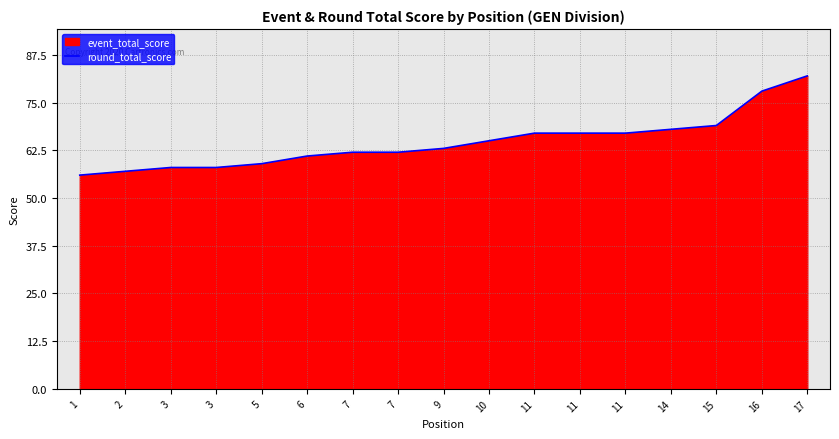

What is the value of the 12th point from the left?

67